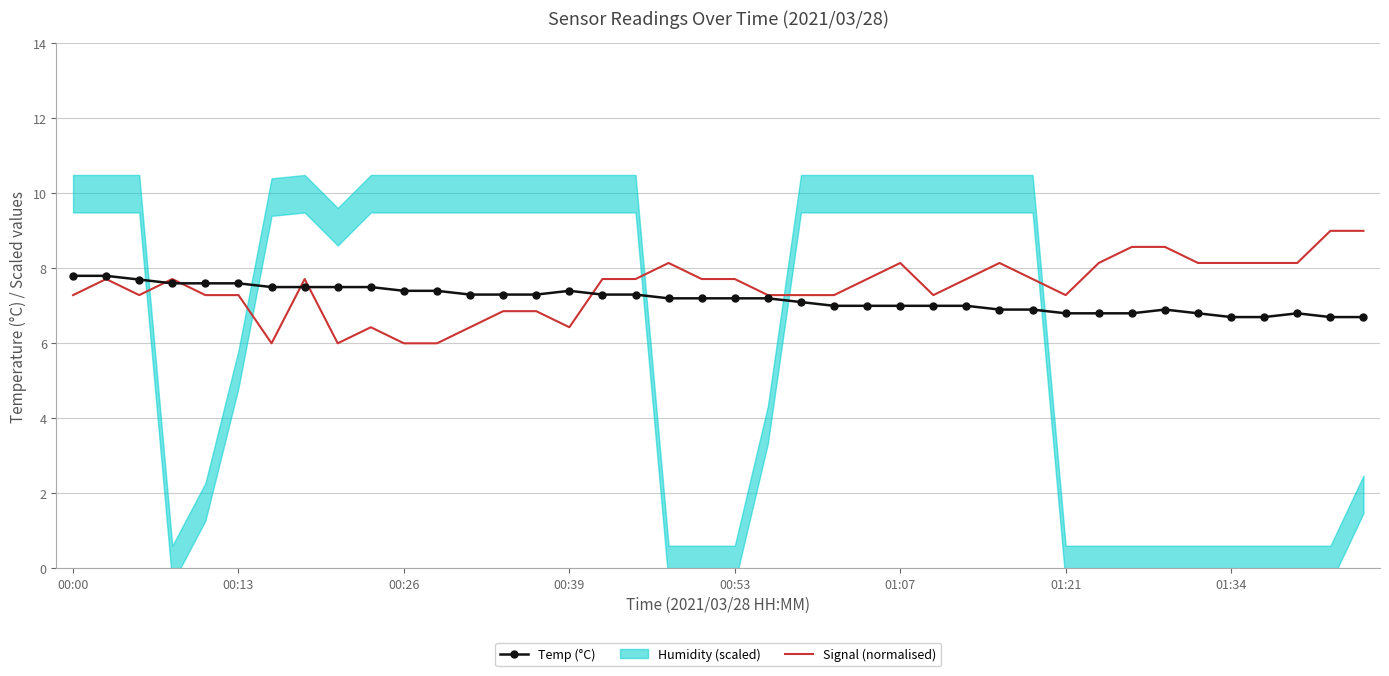

What is the highest value of the Signal (normalised) series?

9.0